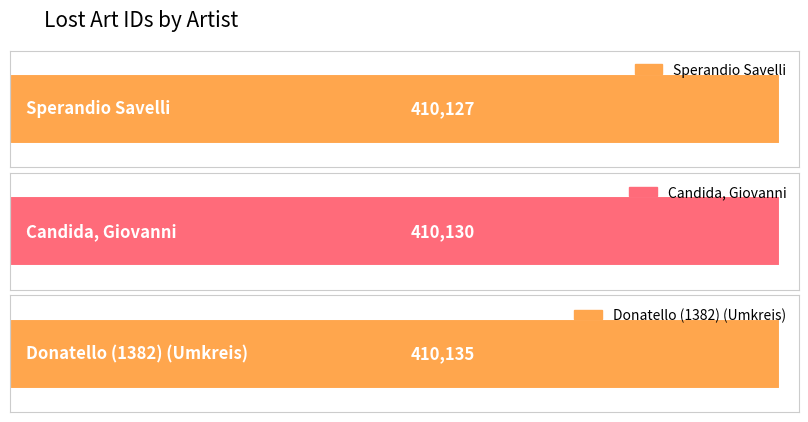

Reading right to left, transcribe all the data shown in this chart.

410135	410130	410127